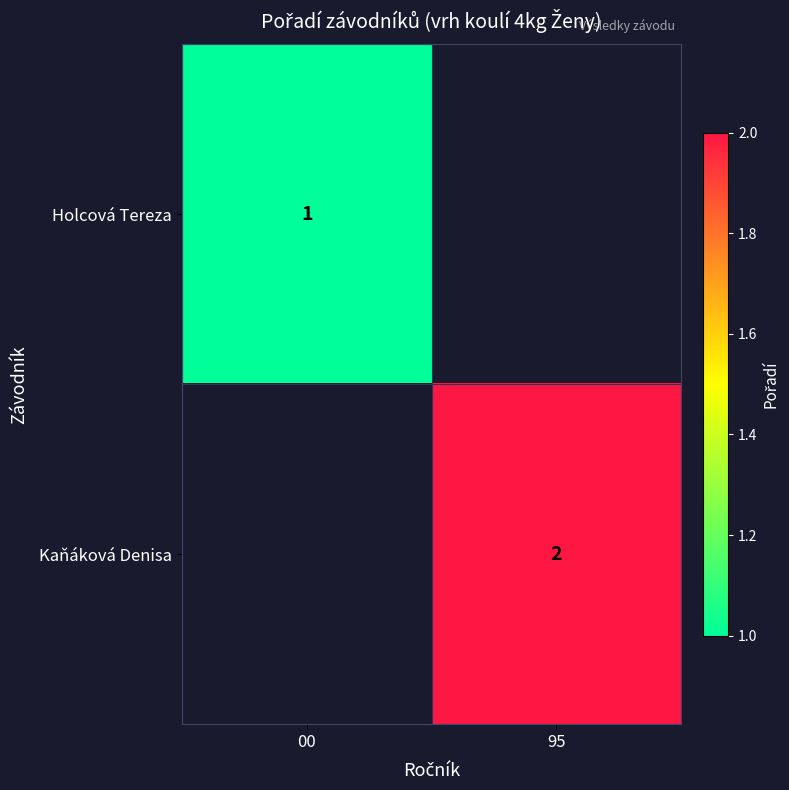

The Holcová Tereza series shows 2 at 00. True or false?

False